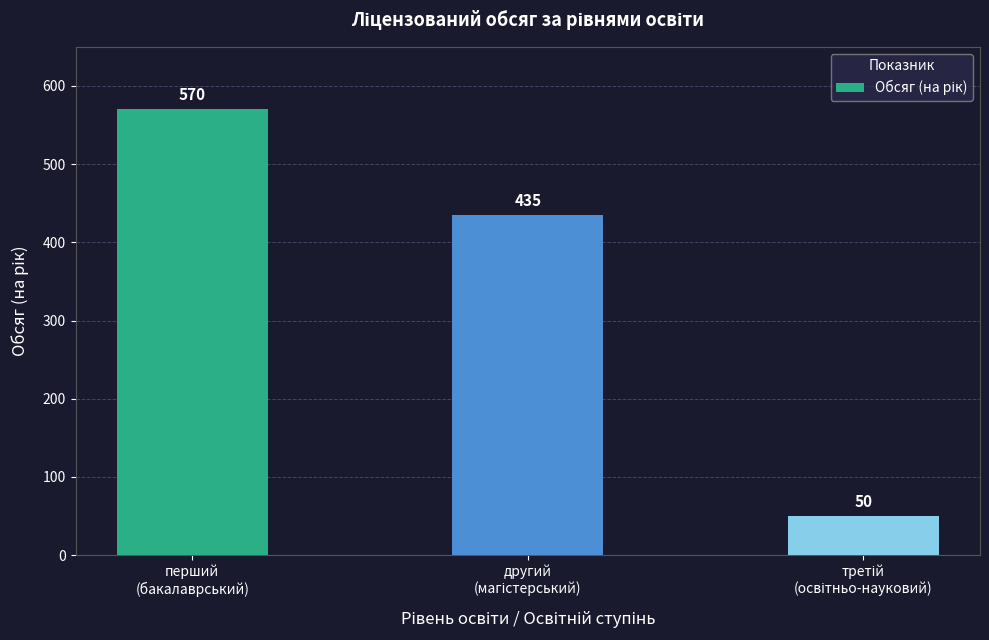

What is the value of the 3rd bar from the left?

50